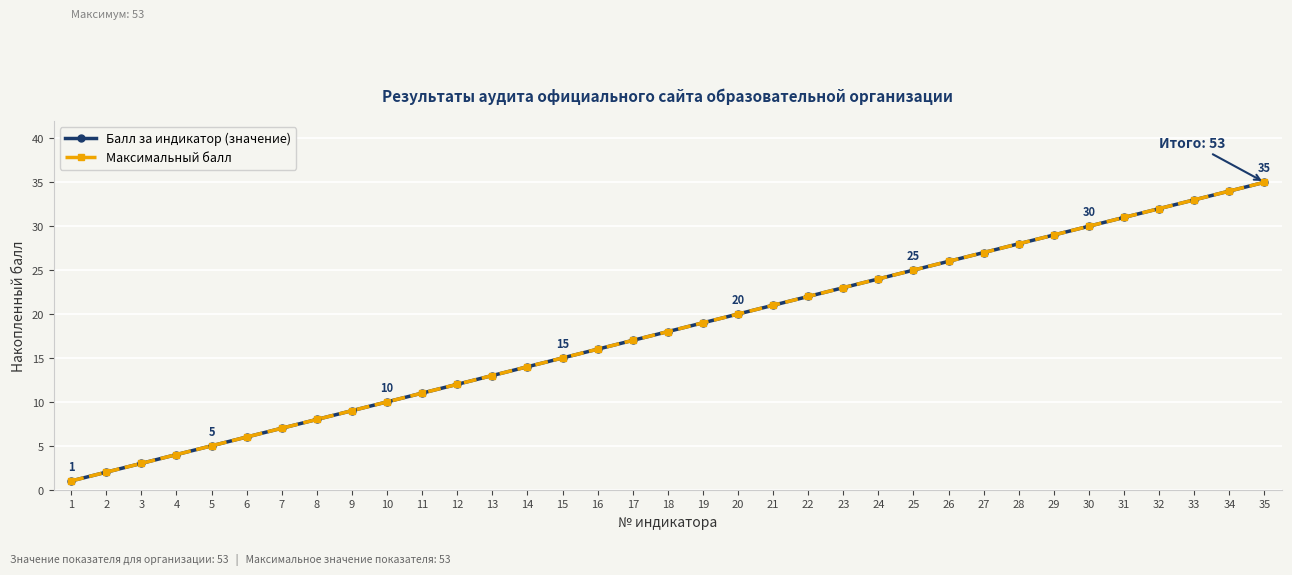

What is the sum of all Балл за индикатор (значение) values?

630